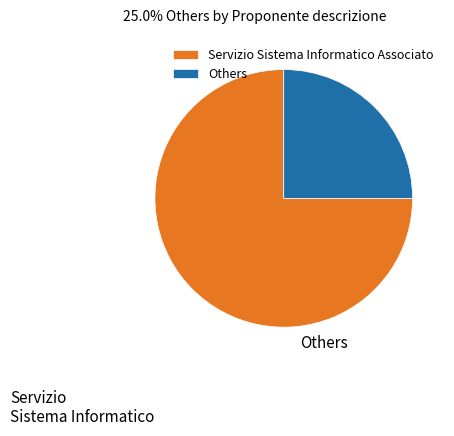

Which category has the biggest portion of the pie?

Servizio Sistema Informatico Associato